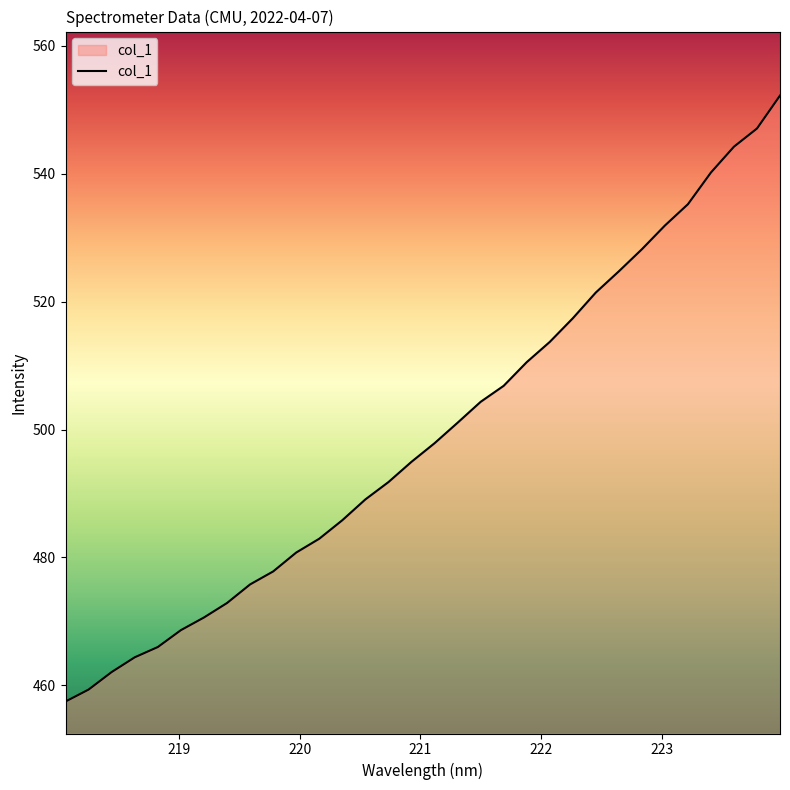

What is the average value?

499.3